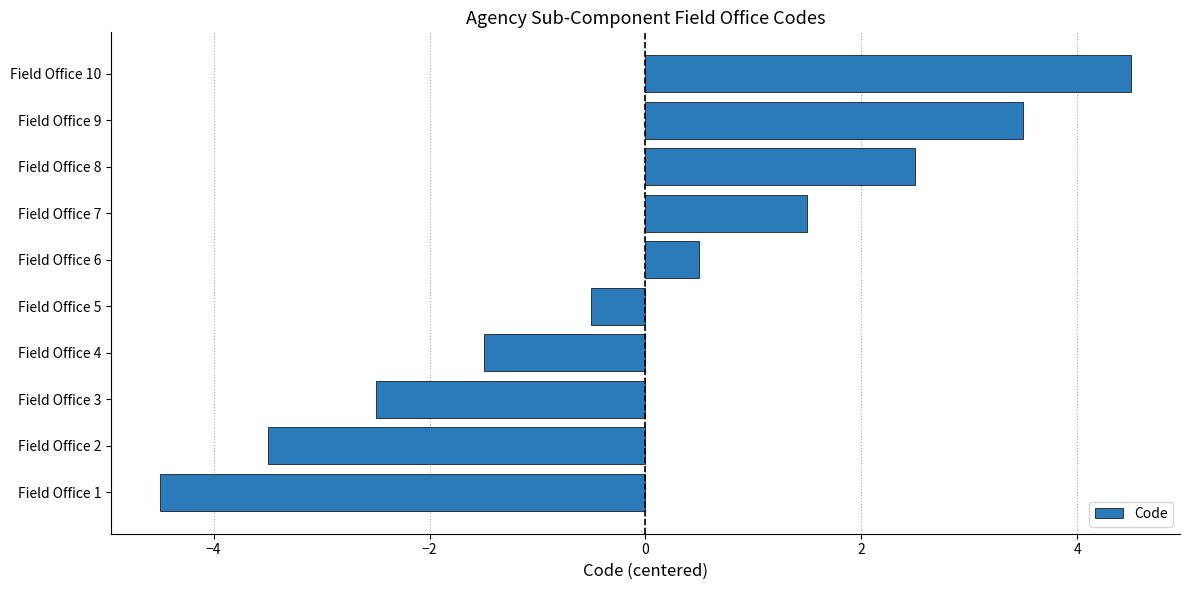

Rank the categories by value from highest to lowest.

Field Office 10, Field Office 9, Field Office 8, Field Office 7, Field Office 6, Field Office 5, Field Office 4, Field Office 3, Field Office 2, Field Office 1